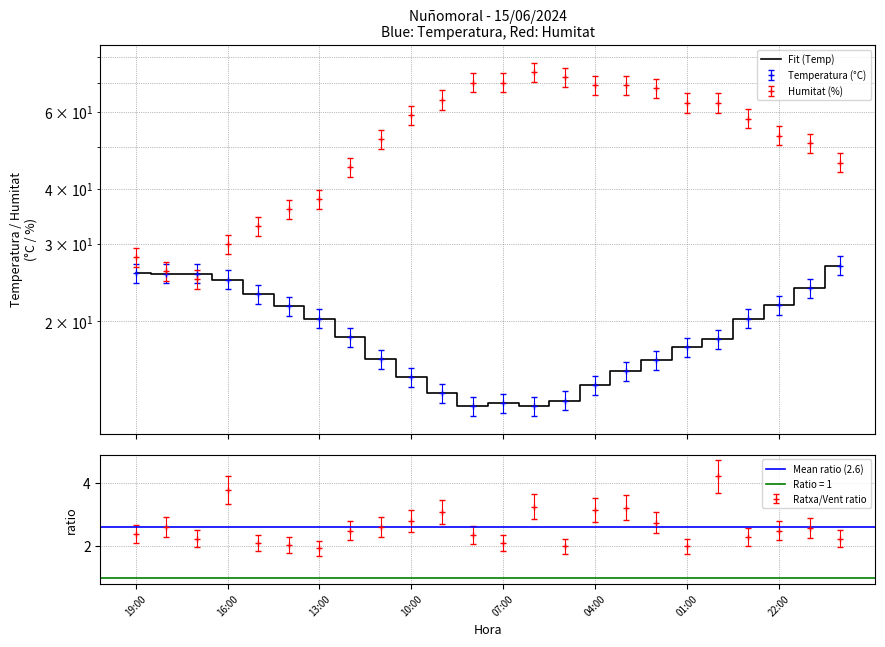

Rank the series by their maximum value, from lowest to highest.

Temperatura (°C), Humitat (%)